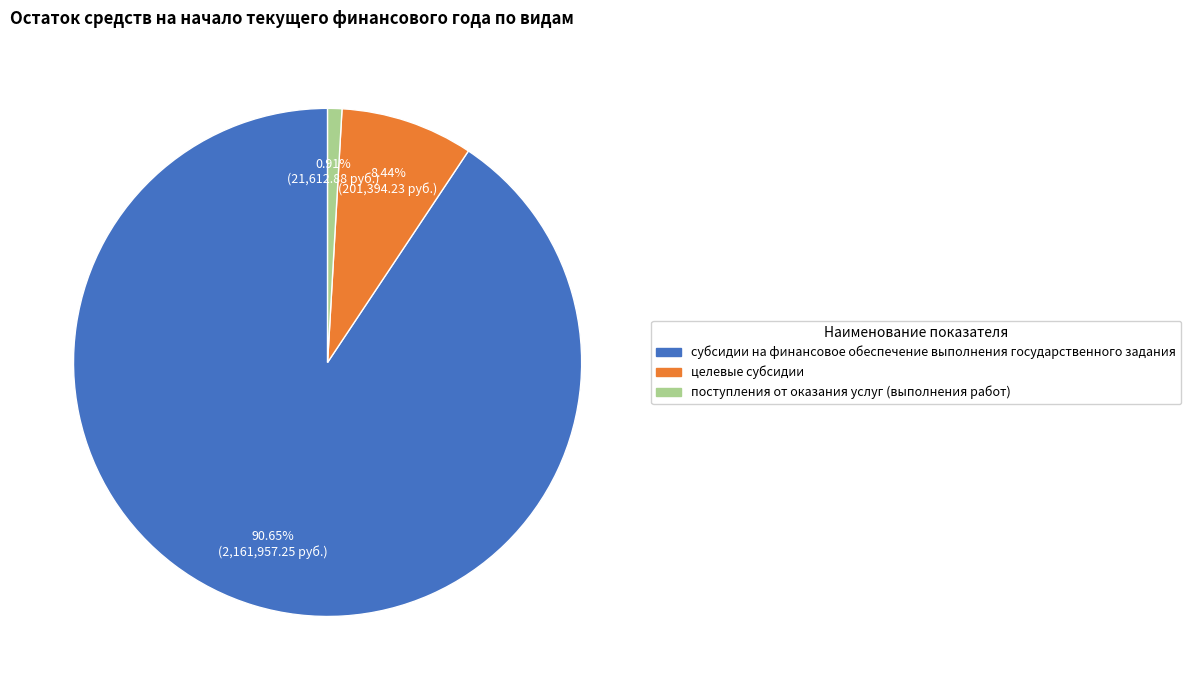

True or false: поступления от оказания услуг (выполнения работ) accounts for 14% of the total.

False